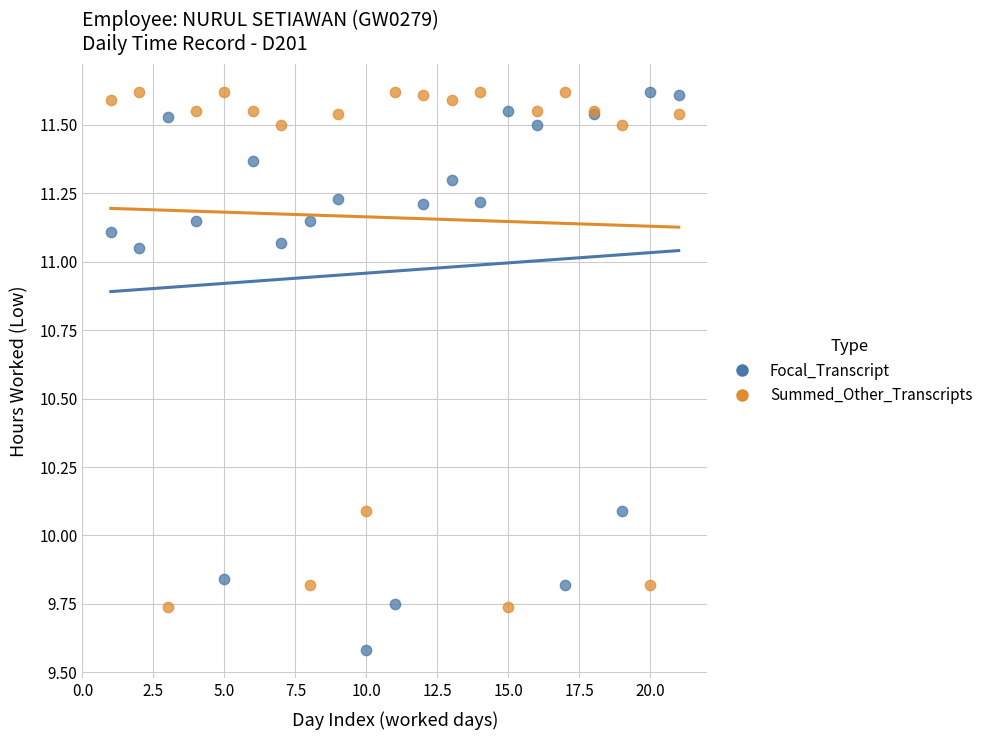

What are all the series names shown in the legend?

Focal_Transcript, Summed_Other_Transcripts